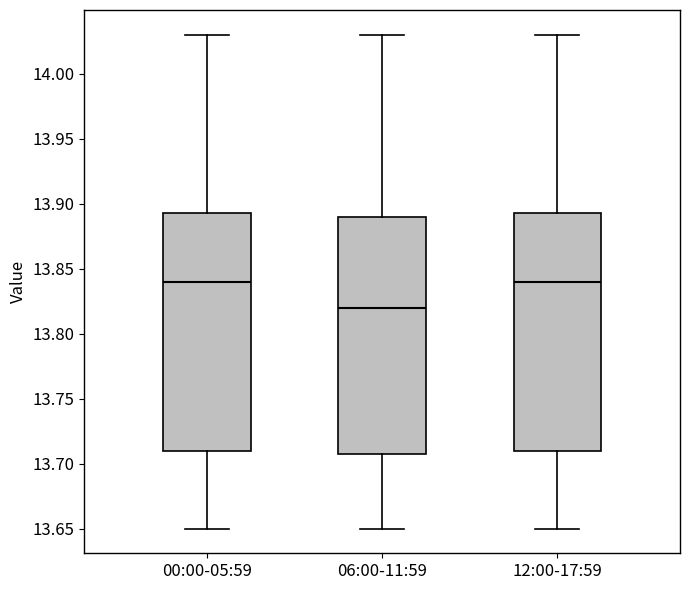

Where does the median line of the box for 00:00-05:59 sit on the y-axis? The values are not printed on the chart, so give them approximately, as read against the axis.

13.840